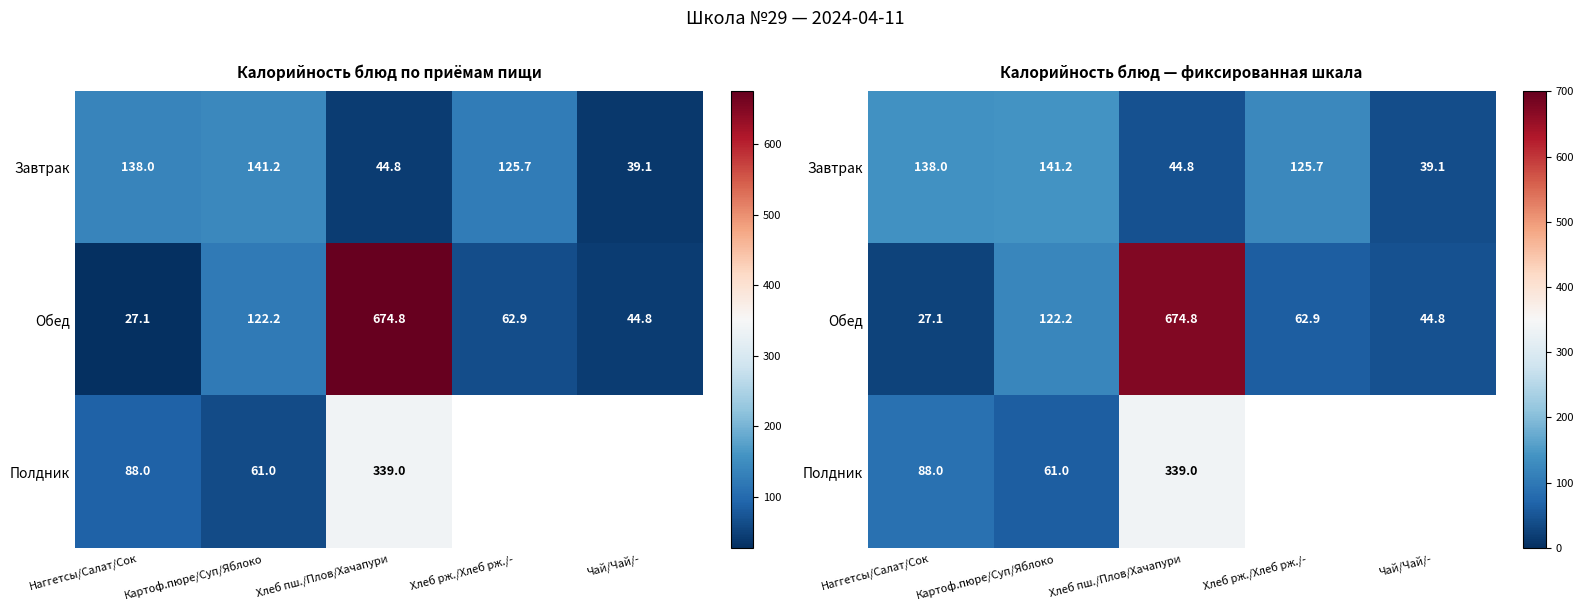

Is it true that Обед equals 44.8 at Чай/Чай/-?

True